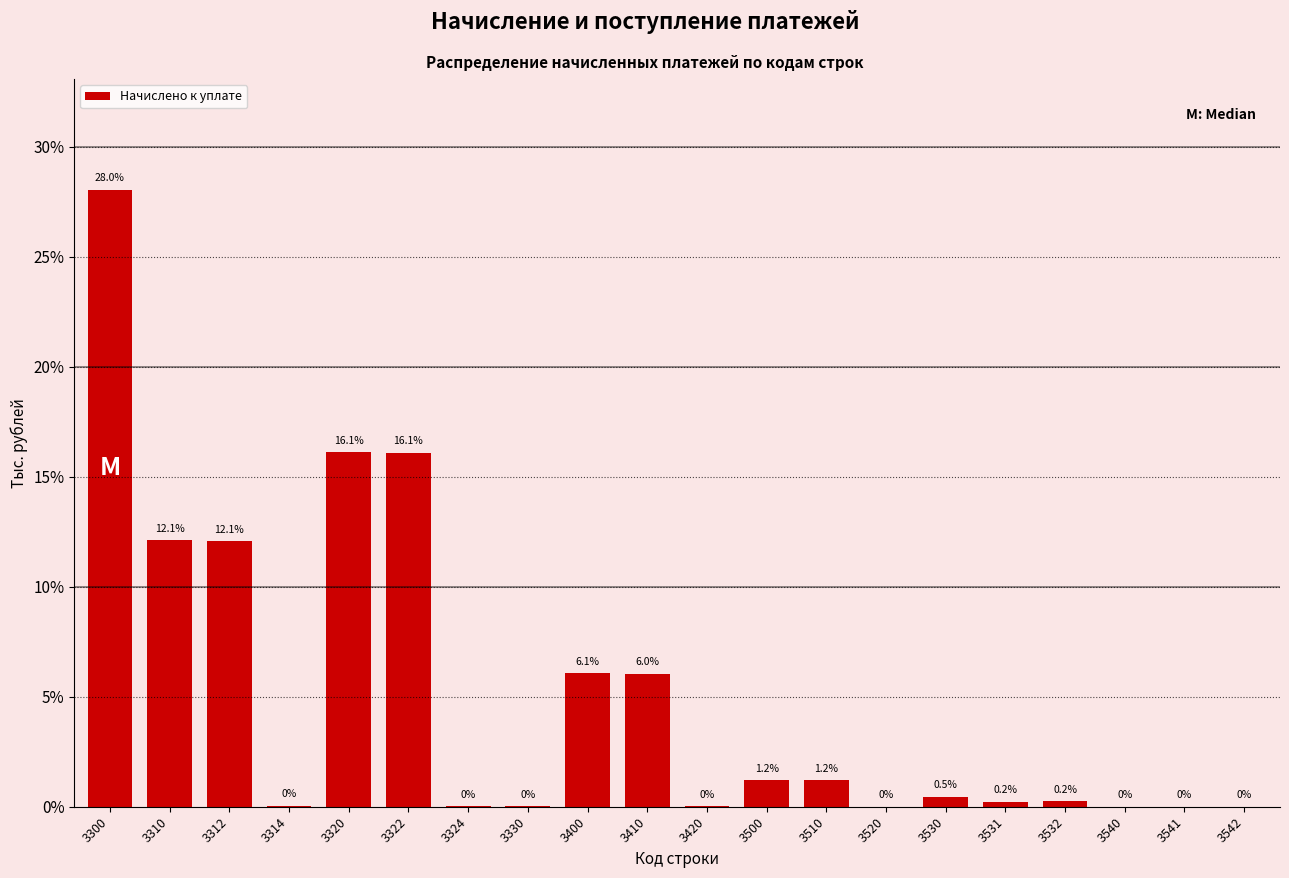

The chart shows a value of 16.6 at 3312. True or false?

False